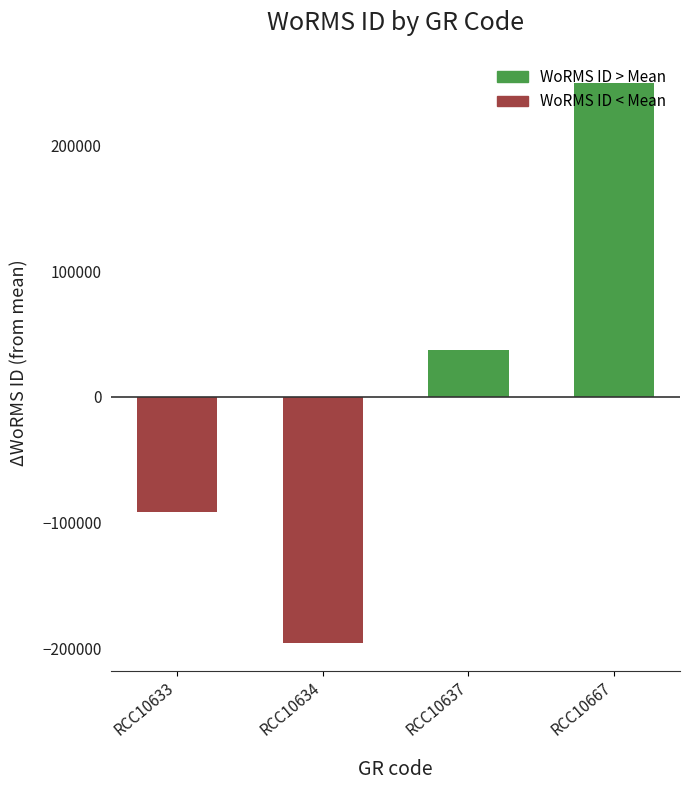

At which label is the value closest to 27066?

RCC10637